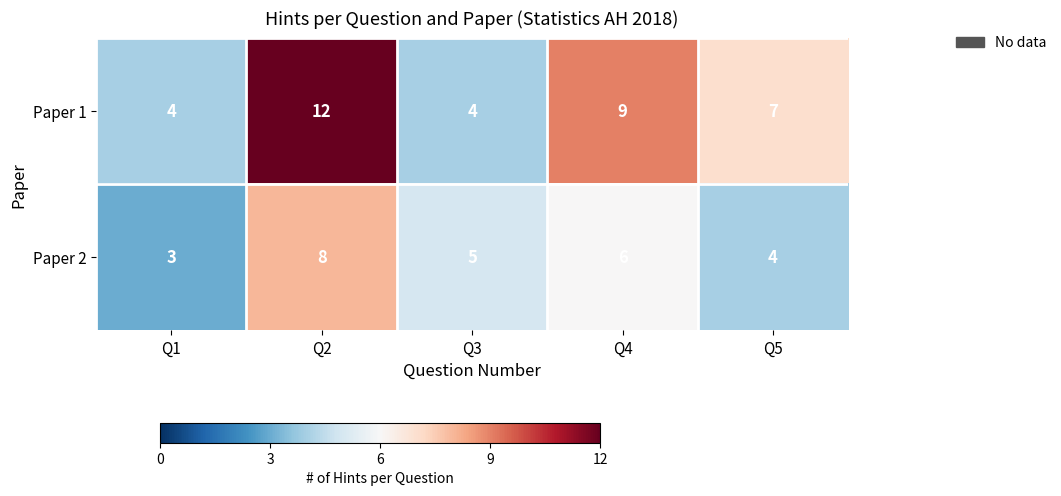

Where is Paper 2 nearest to the value 5?

Q3